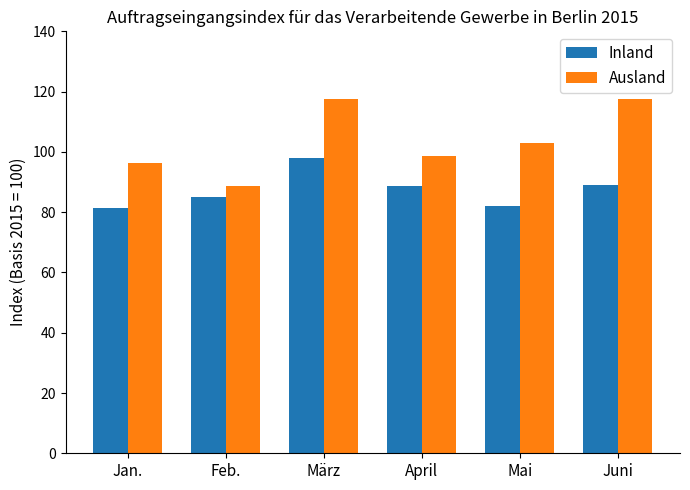

Rank the series by their average value, from lowest to highest.

Inland, Ausland